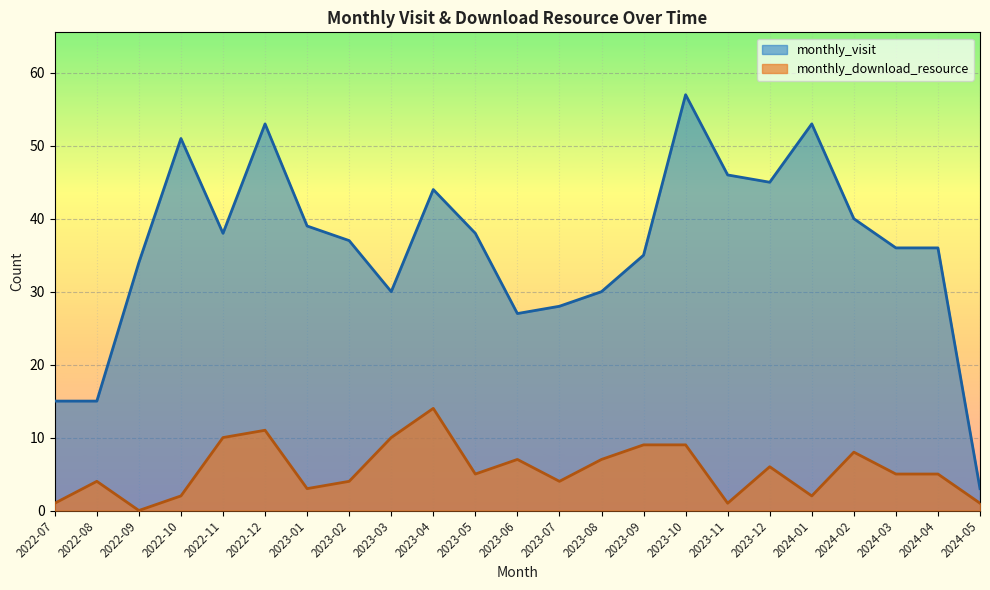

How many values in the monthly_visit series are below 37?

11